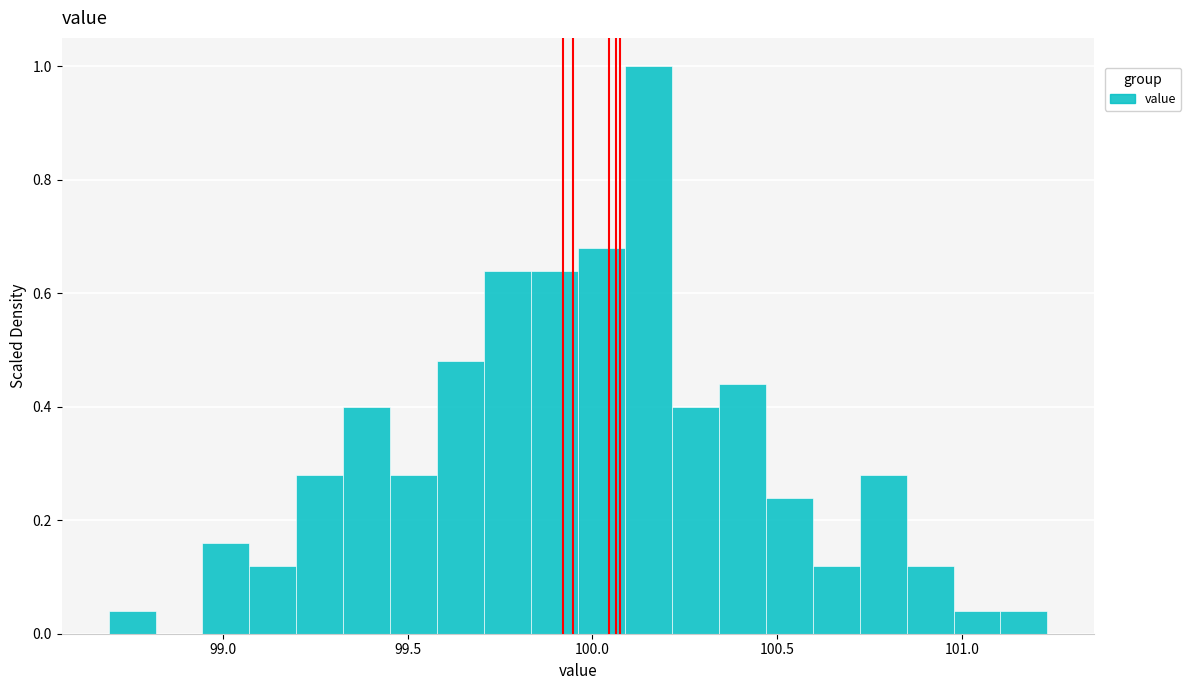

Around what value on the x-axis is the tallest bar? Give the approximate position of its centre, as read against the axis.

100.15